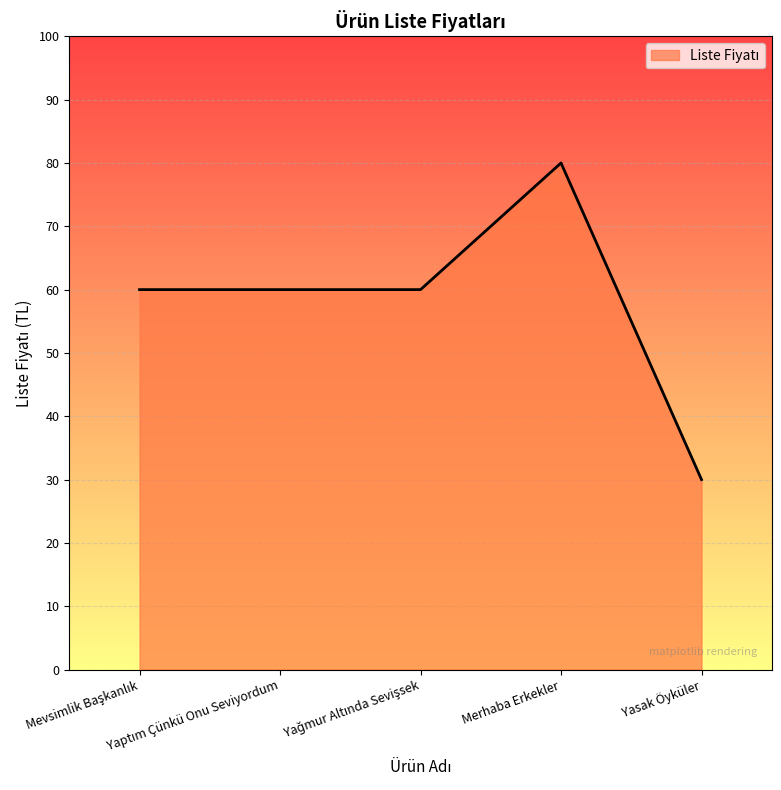

True or false: the data has more than 2 interior local peaks.

False